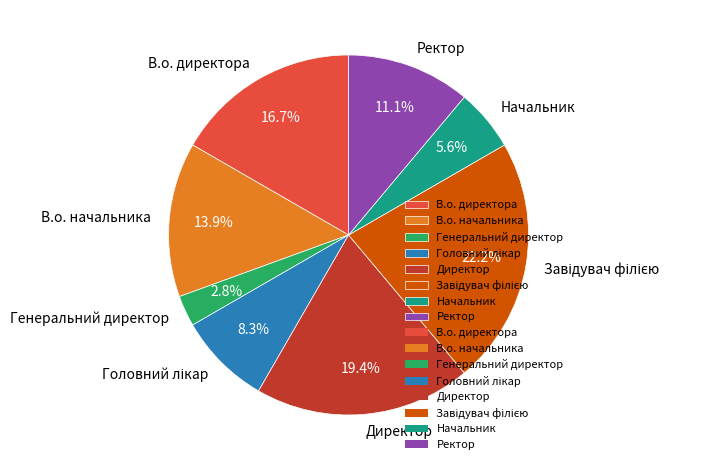

To the nearest percent, what is the difference between the largest and smallest slice percentages?

19%